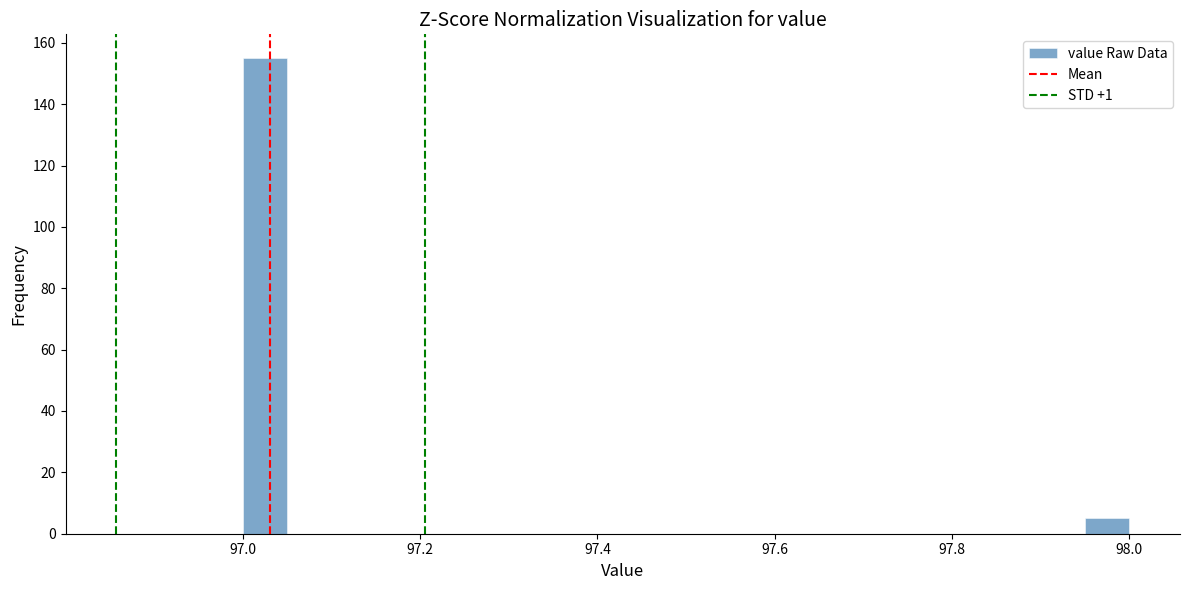

Read against the x-axis, roughly where is the centre of the tallest bar?

97.02